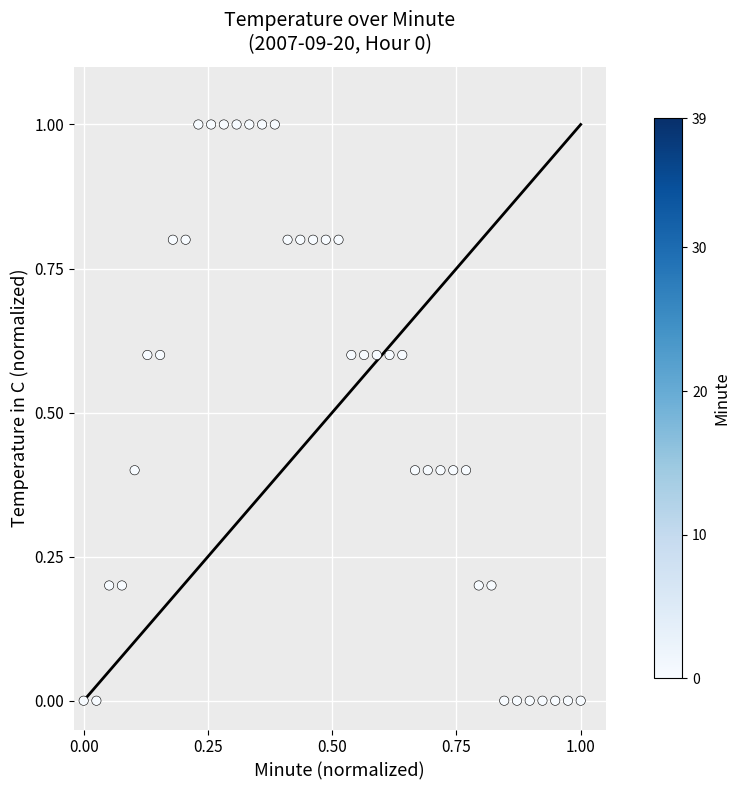

What is the range of Y values (max minus min)?

1.0